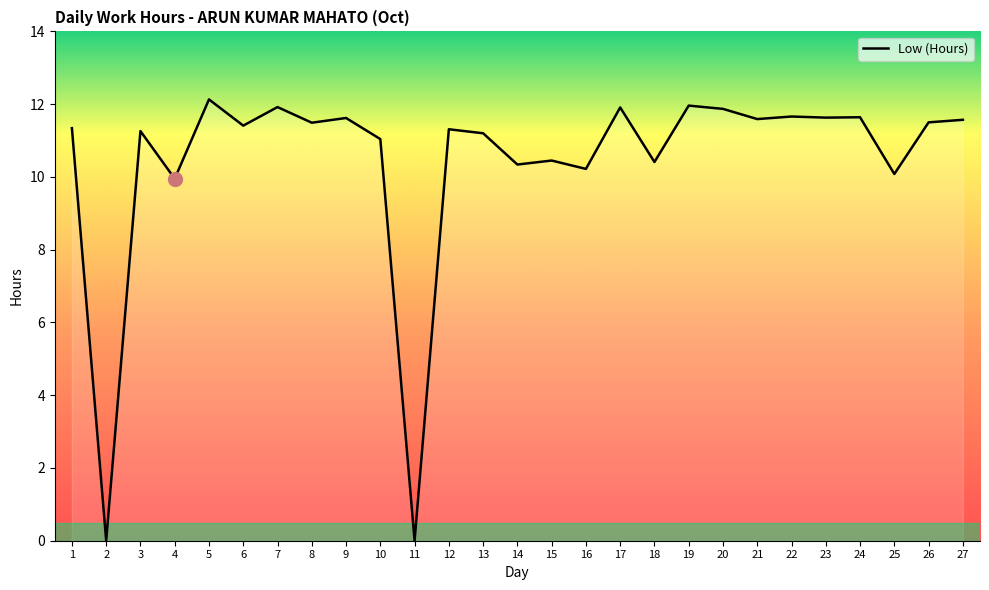

Is it true that the value at 11 is 0.0?

True